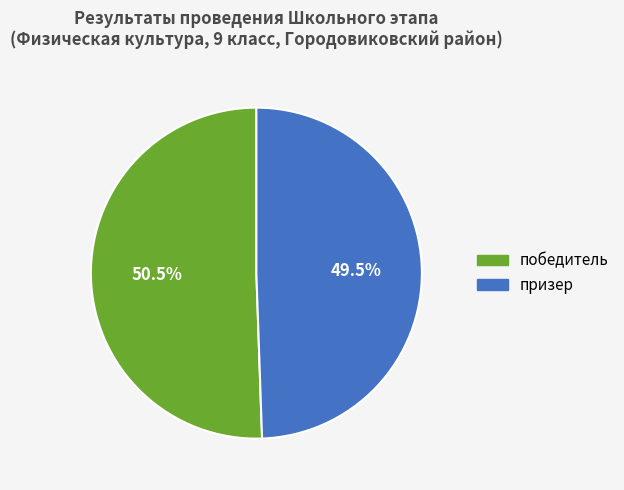

Rank the categories by value from highest to lowest.

победитель, призер